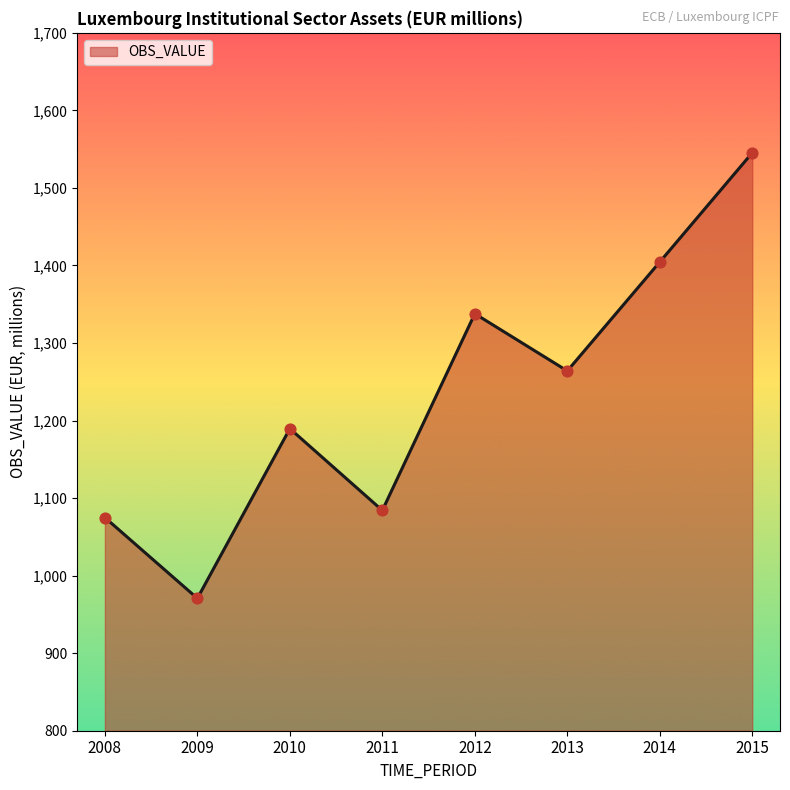

What is the change in value from 2013 to 2014?

+140.5